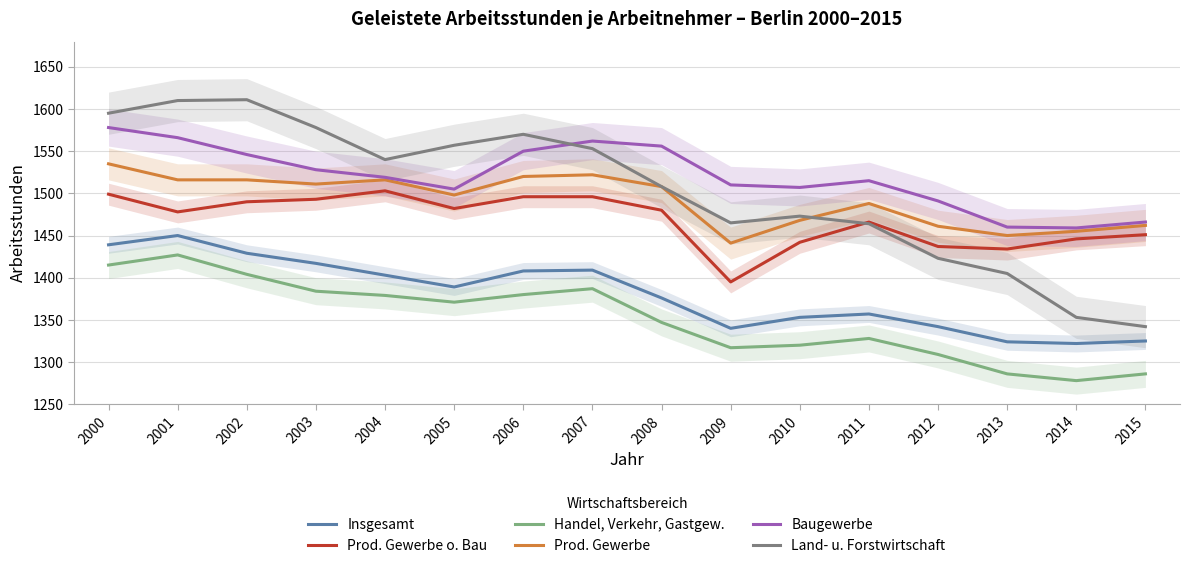

Rank the categories by Handel, Verkehr, Gastgew. value from lowest to highest.

2014, 2013, 2015, 2012, 2009, 2010, 2011, 2008, 2005, 2004, 2006, 2003, 2007, 2002, 2000, 2001